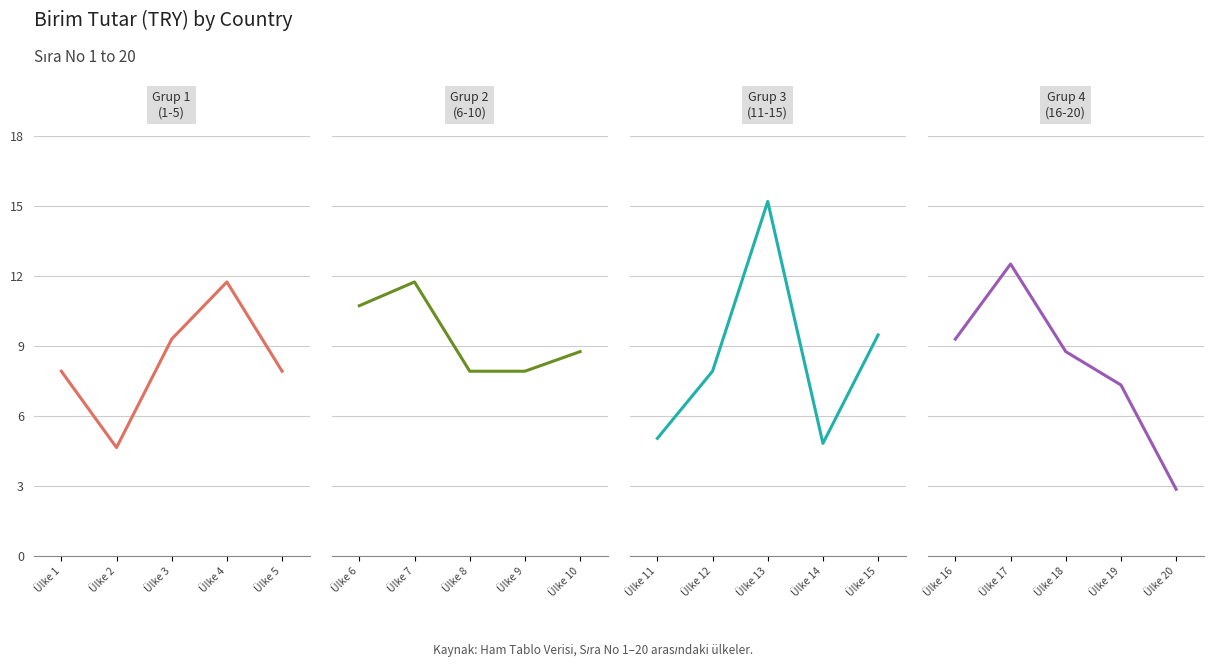

The value of Grup 1 (1-5) at Ülke 2 is 1.7. True or false?

False